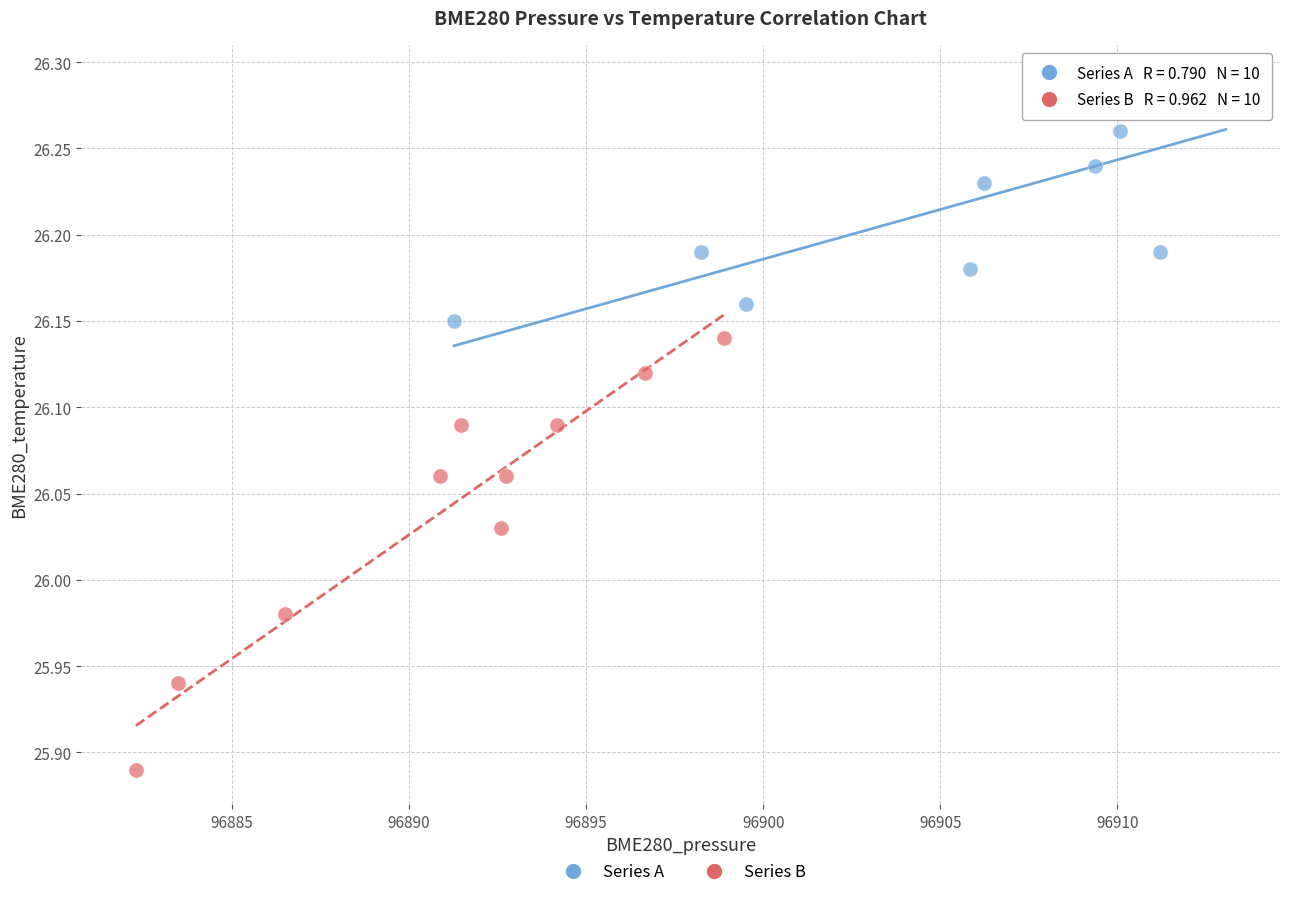

Which series reaches the minimum Y coordinate?

Series B